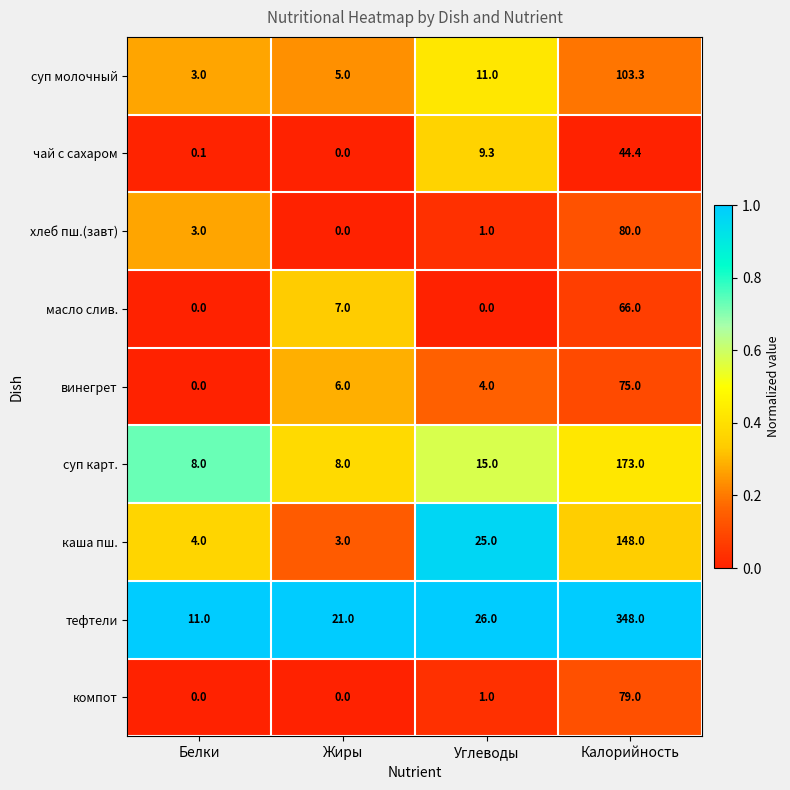

What is the sum of all чай с сахаром values?

53.8